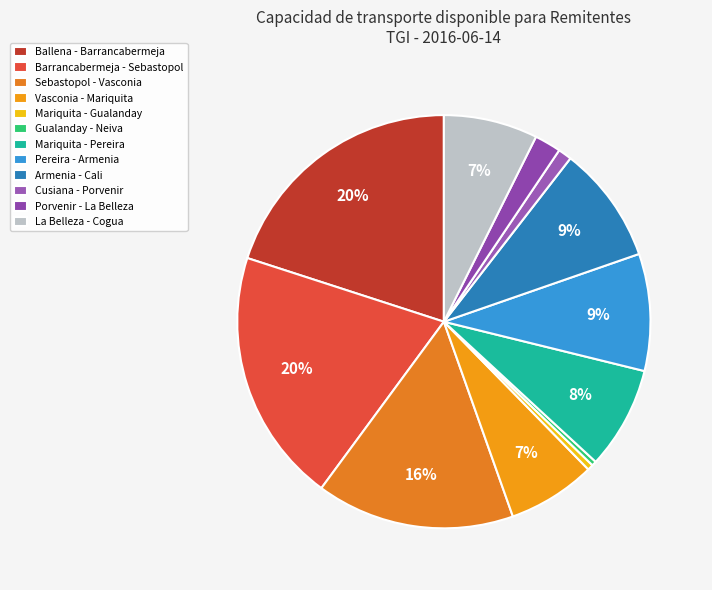

Is it true that Porvenir - La Belleza is 2% of the pie?

True